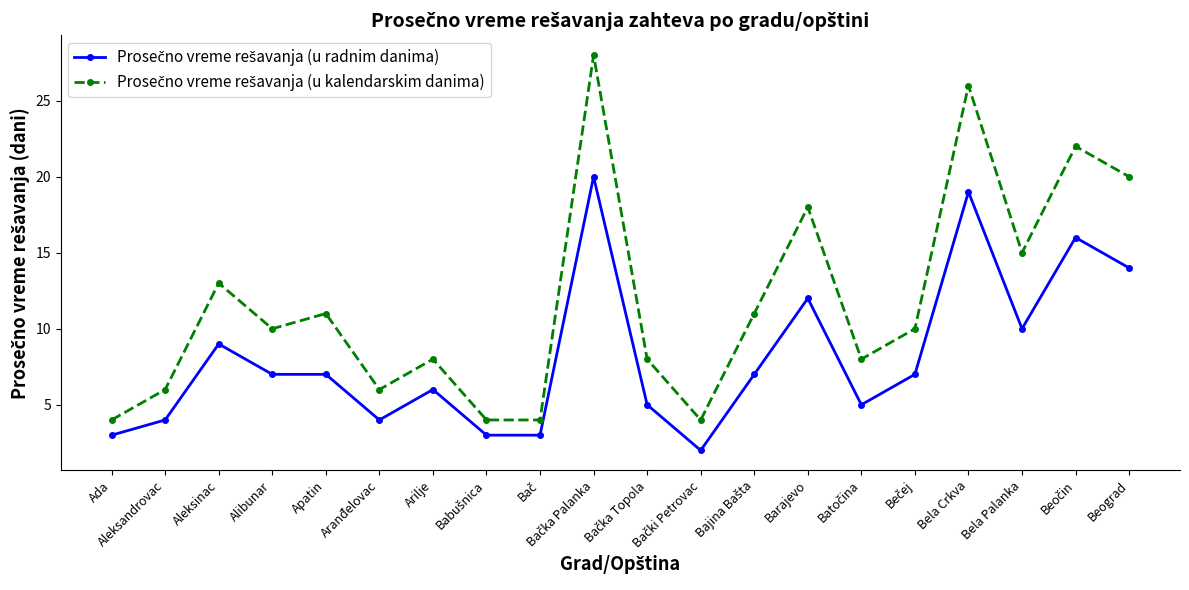

What is the greatest value displayed?

28